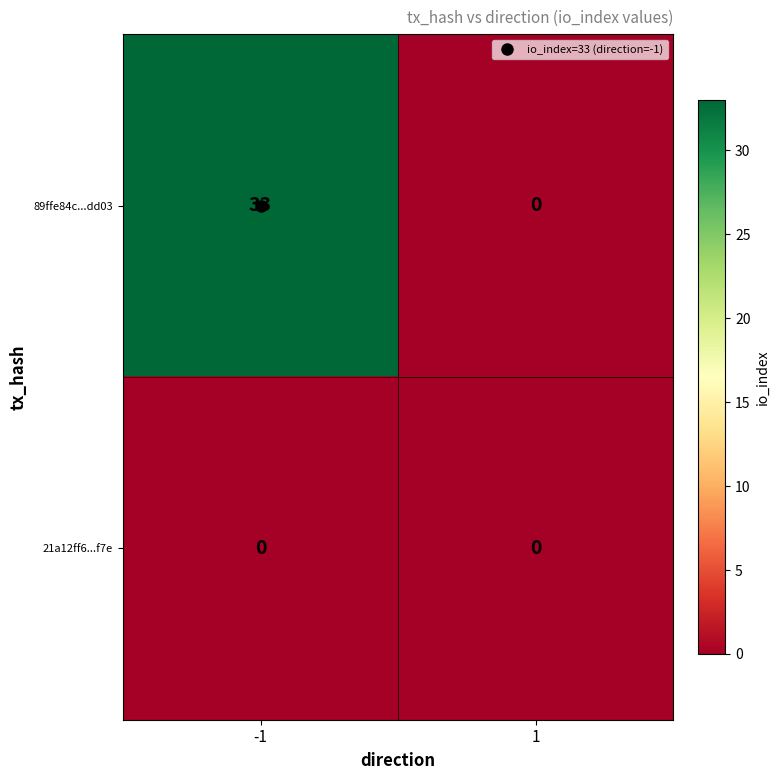

Which series has the widest spread of values?

89ffe84c...dd03